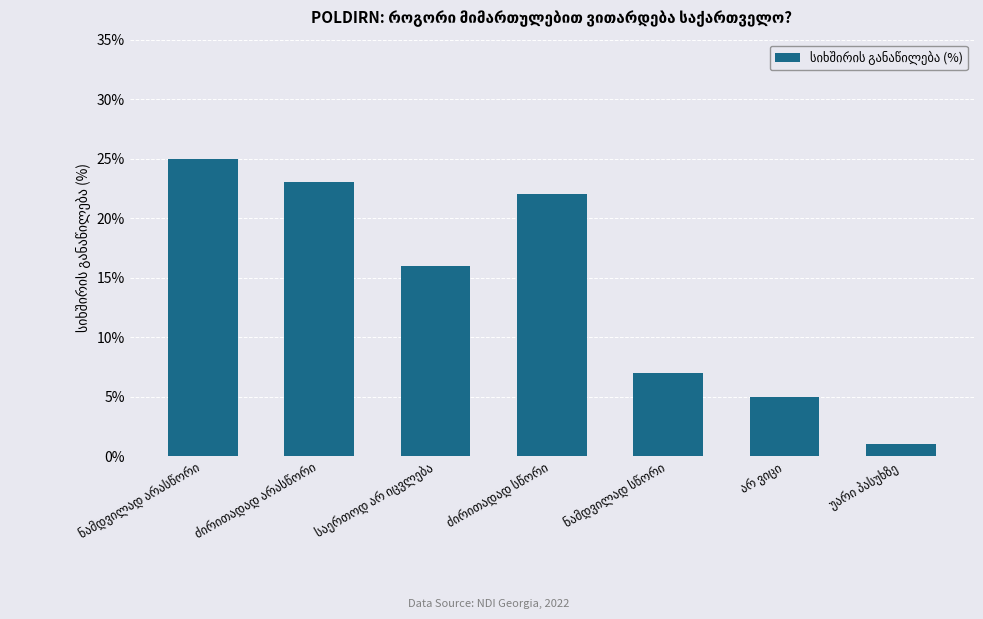

What is the difference between the maximum and minimum values?

24